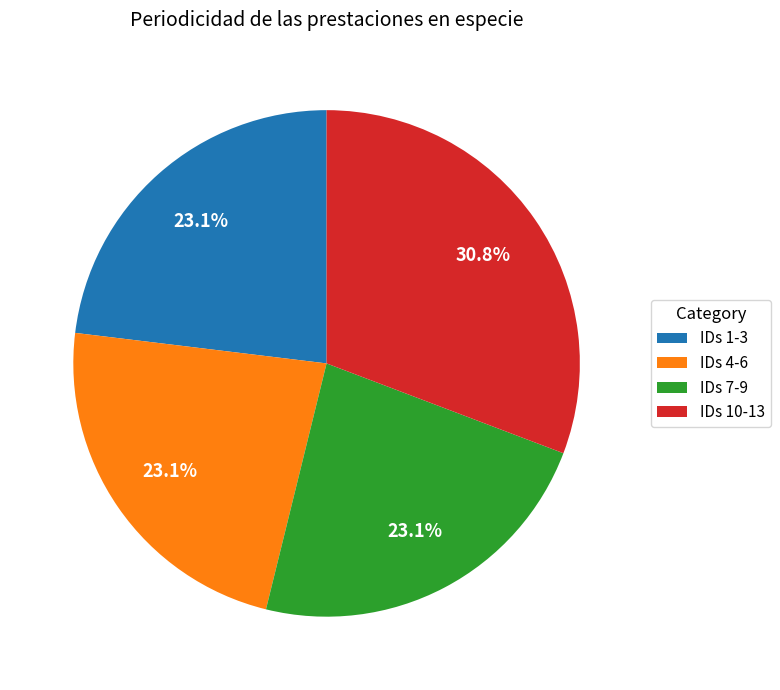

What portion of the pie excludes IDs 10-13?

69.2%